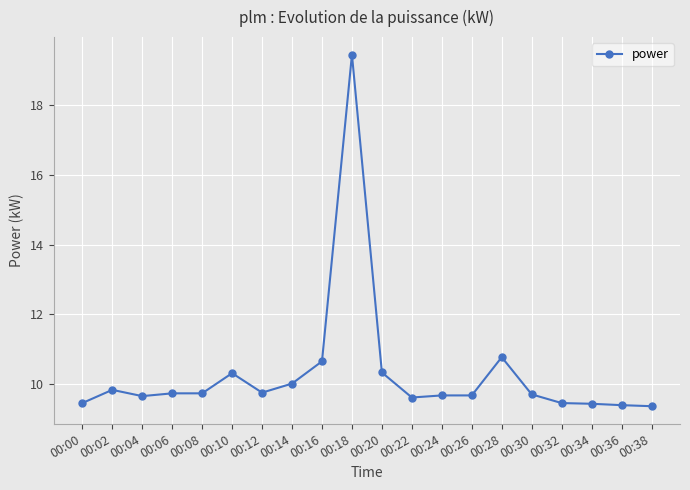

What is the change in value from 00:22 to 00:24?

+0.1